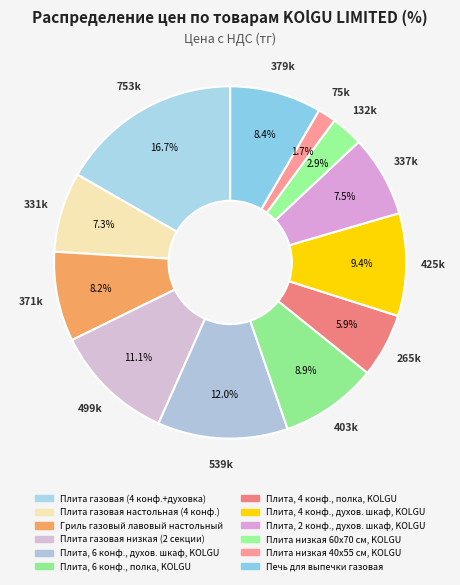

To the nearest percent, what portion does Плита, 2 конф., духов. шкаф, KOLGU represent?

7%